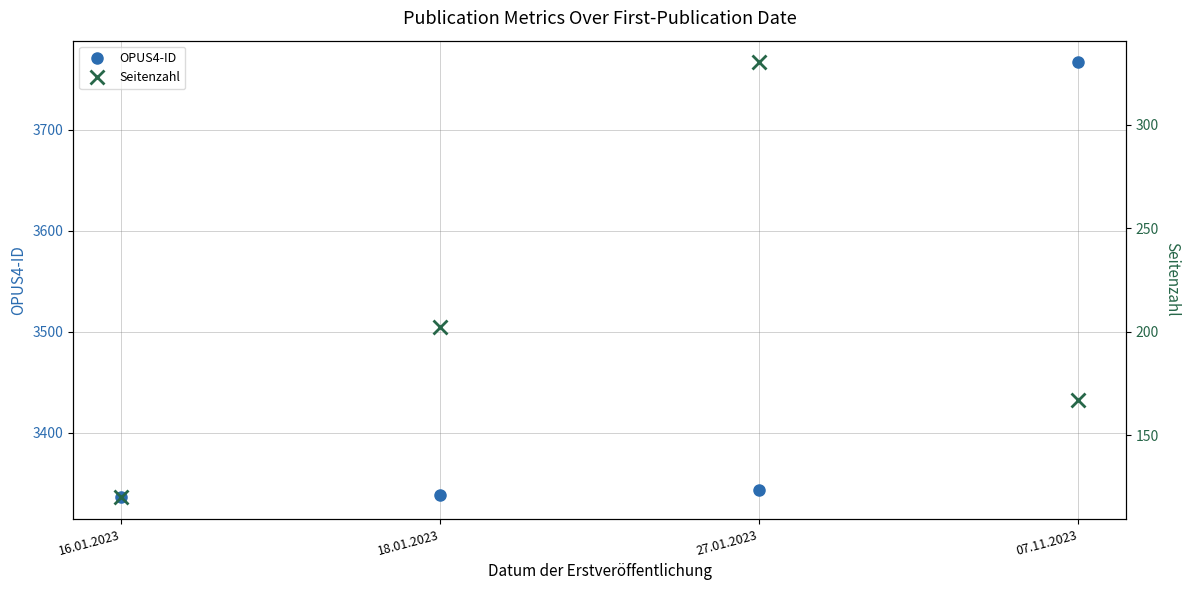

Between 27.01.2023 and 07.11.2023, which series saw the biggest shift?

OPUS4-ID